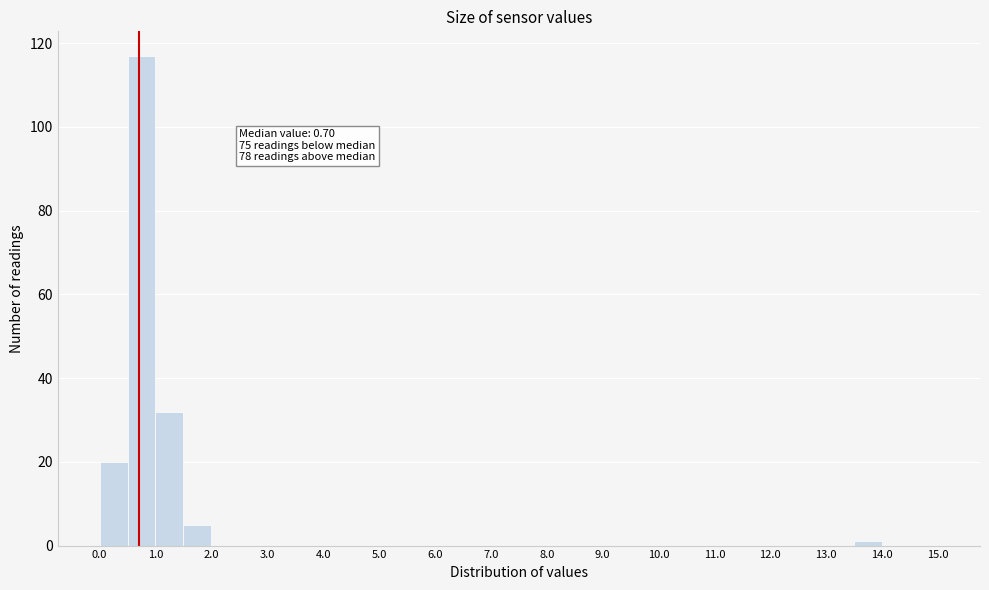

Which range on the x-axis has the tallest bar?

0.5 to 1.0